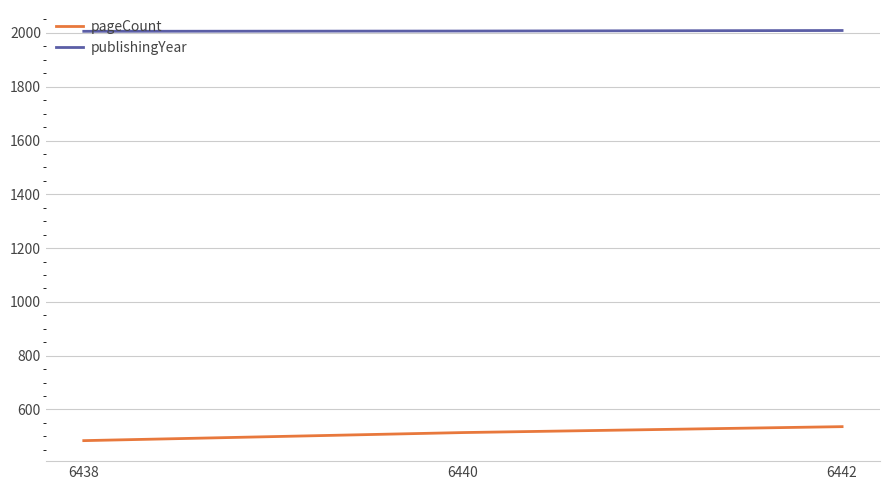

Rank the series by their maximum value, from lowest to highest.

pageCount, publishingYear